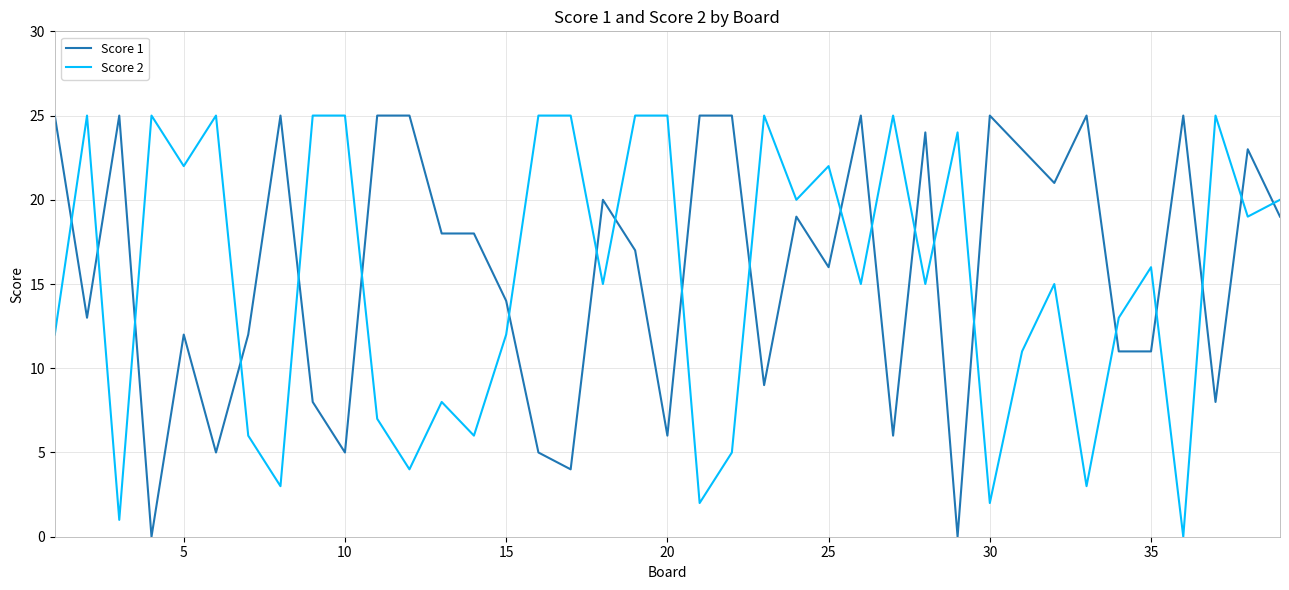

True or false: Score 1 and Score 2 intersect in this chart.

True